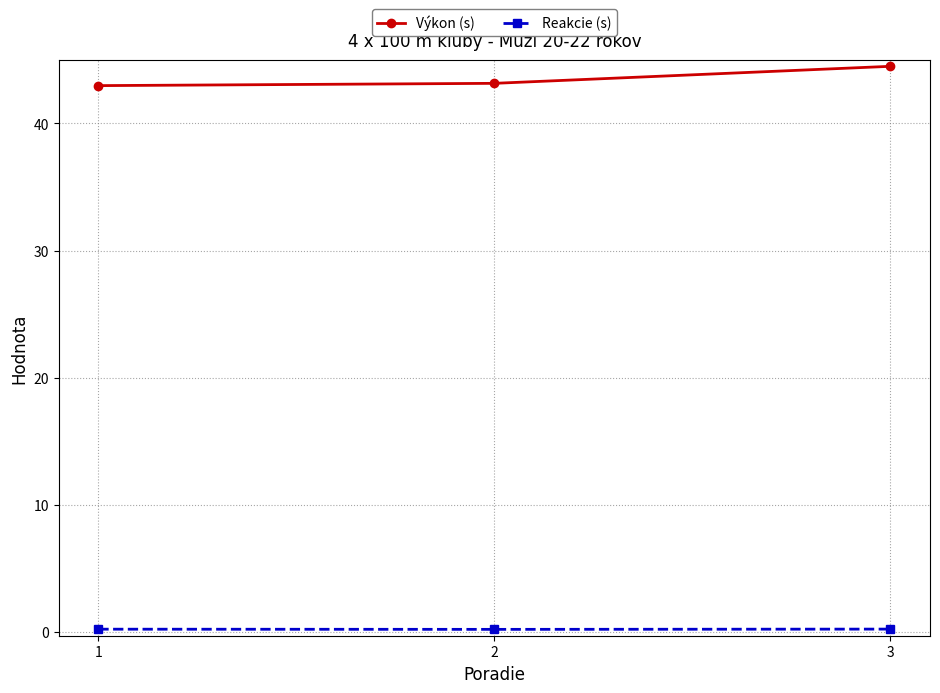

At which category is the sum across all series the highest?

3